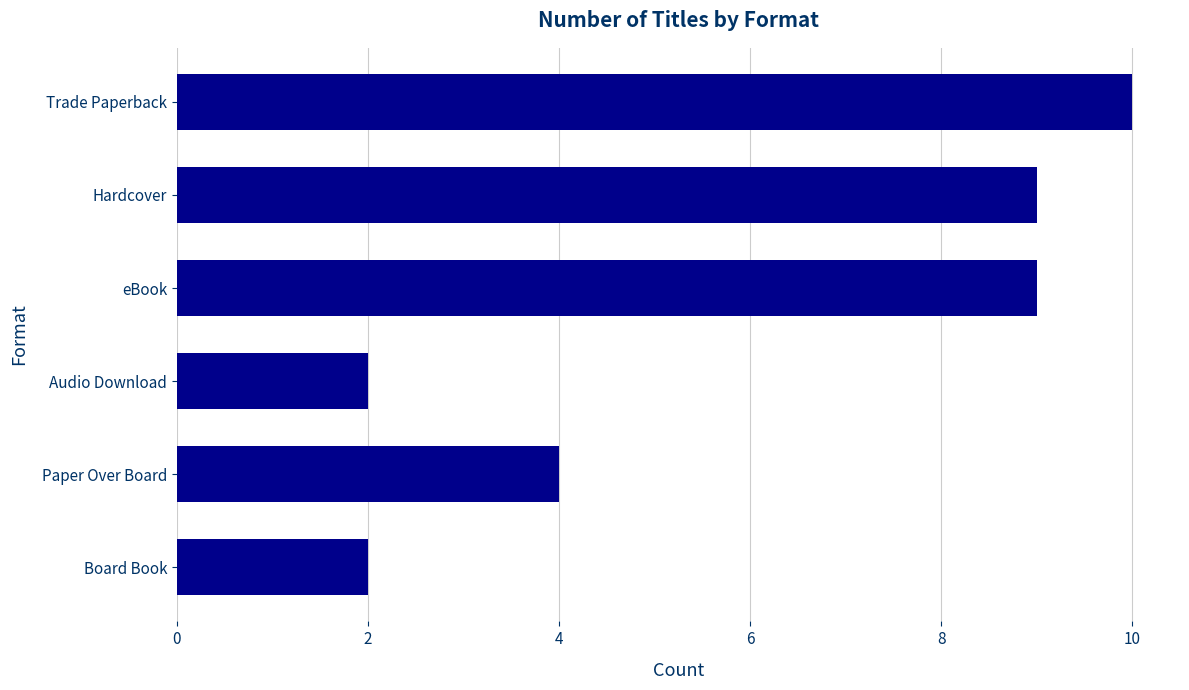

What is the change in value from Trade Paperback to Audio Download?

-8